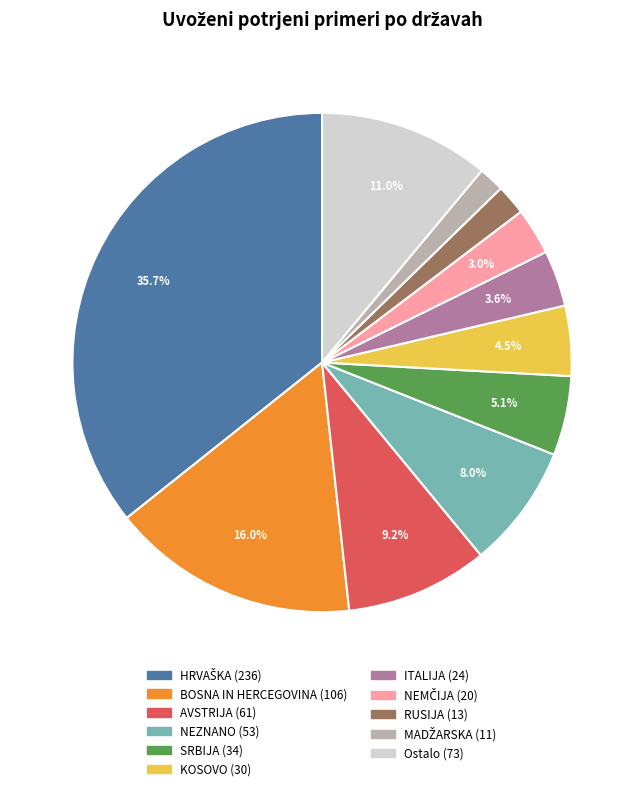

Is there a majority slice in this chart?

No